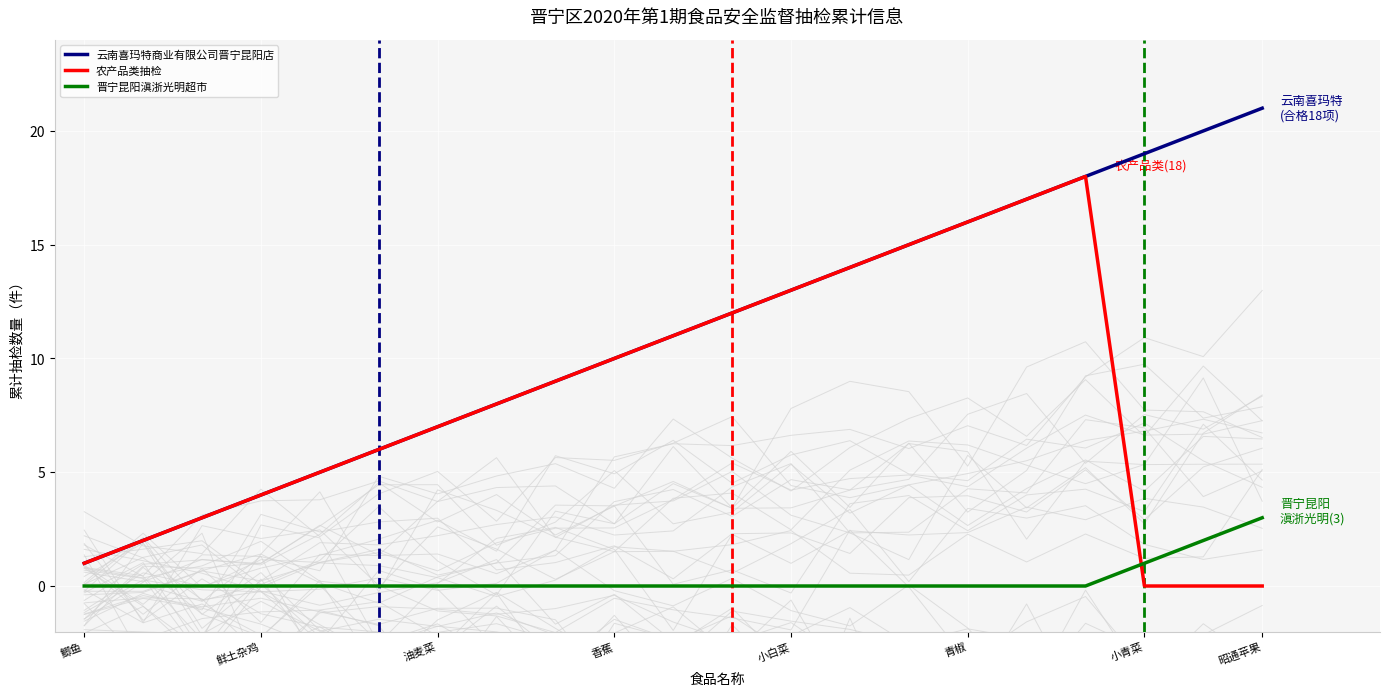

True or false: 农产品类抽检 and 晋宁昆阳滇浙光明超市 cross at least once.

True